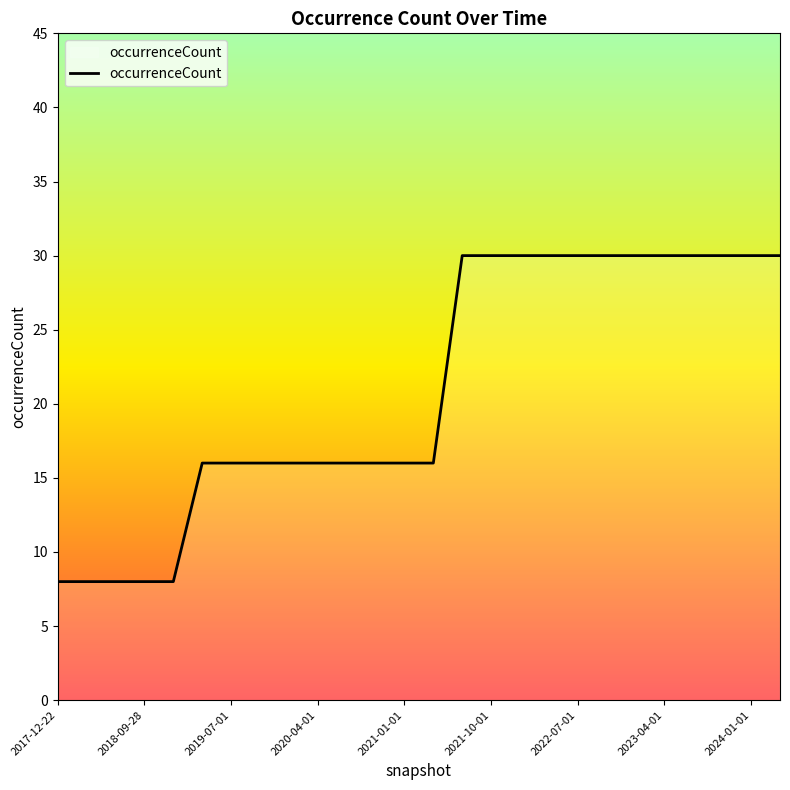

What is the smallest value displayed?

8